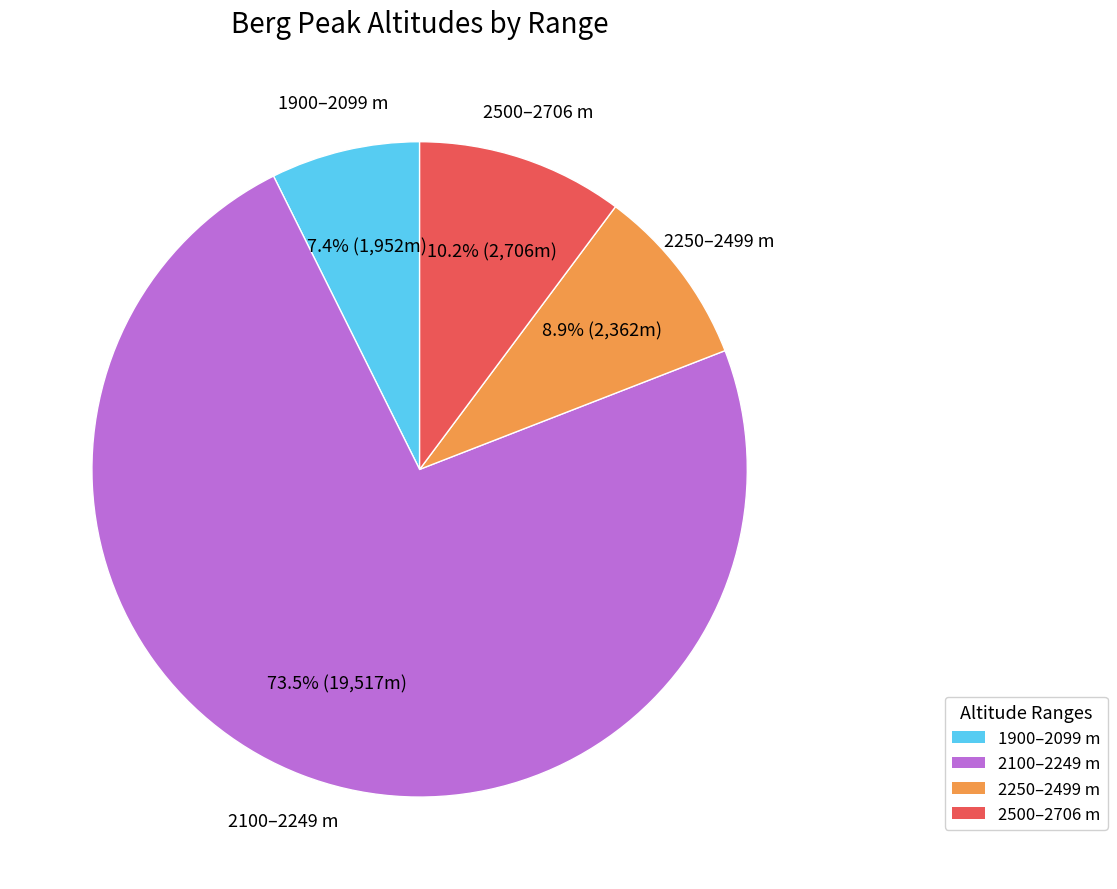

Is there any slice that represents more than half of the pie?

Yes